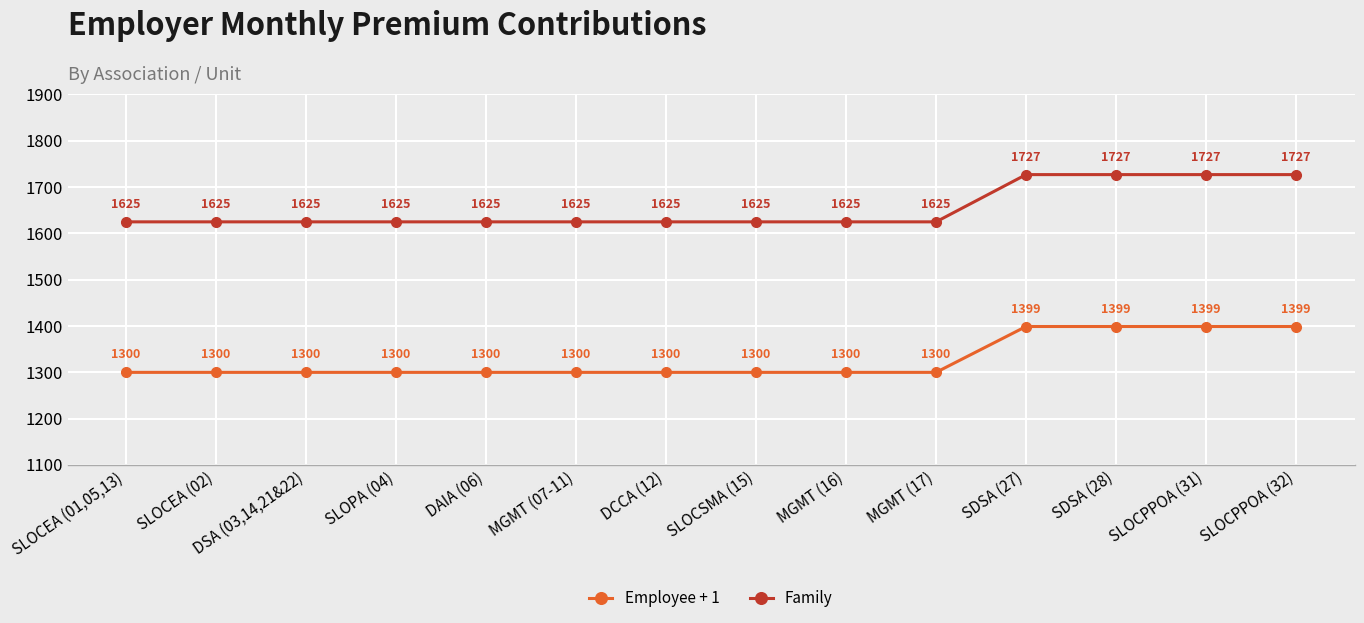

How many categories are shown in the chart?

14